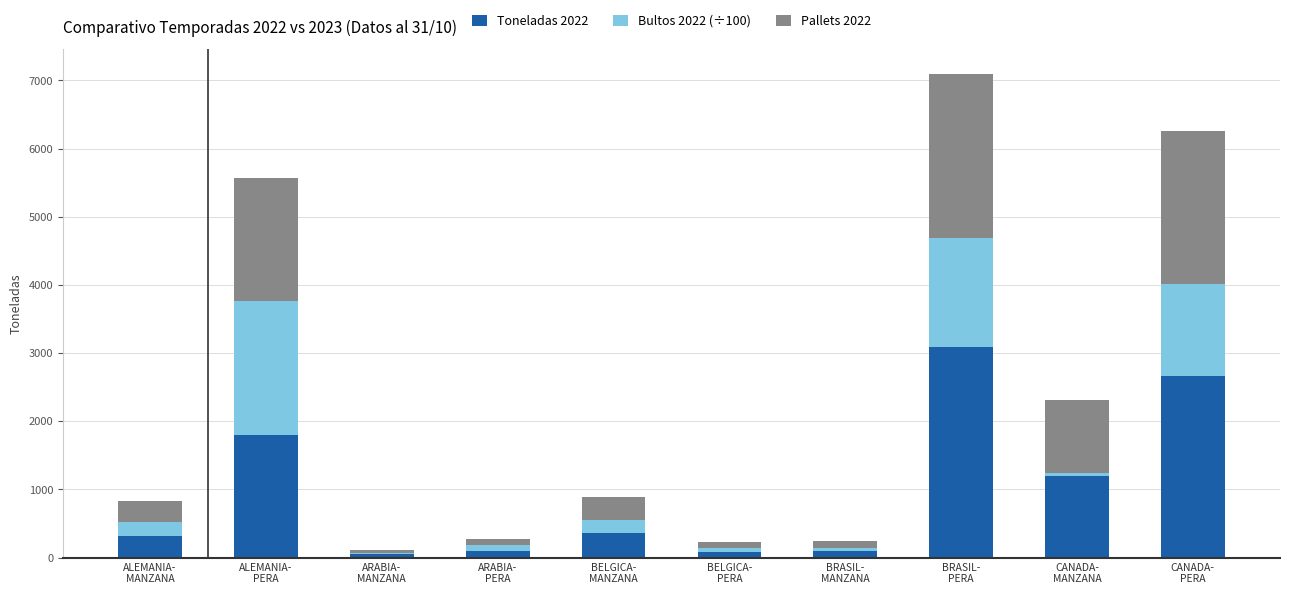

How many series are shown in this chart?

3